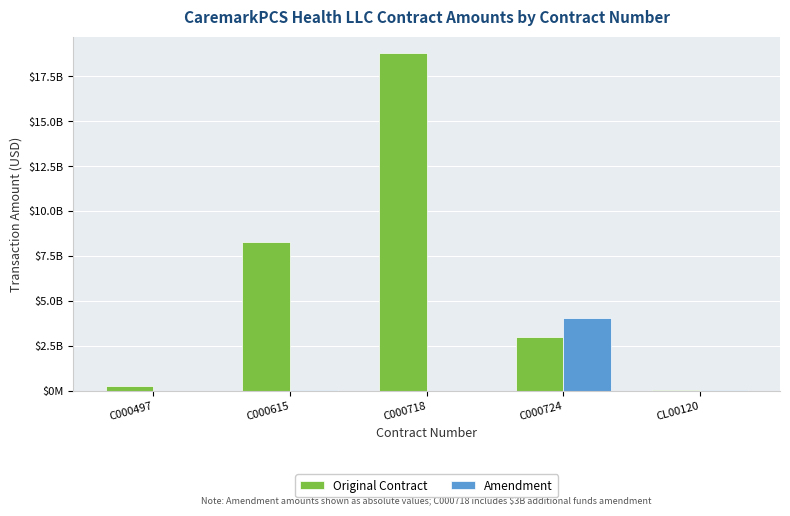

Which series has the largest total across all categories?

Original Contract